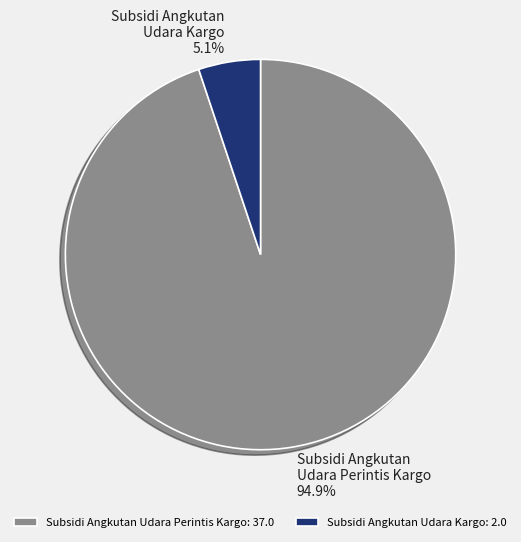

Rank the categories by value from lowest to highest.

Subsidi Angkutan Udara Kargo, Subsidi Angkutan Udara Perintis Kargo